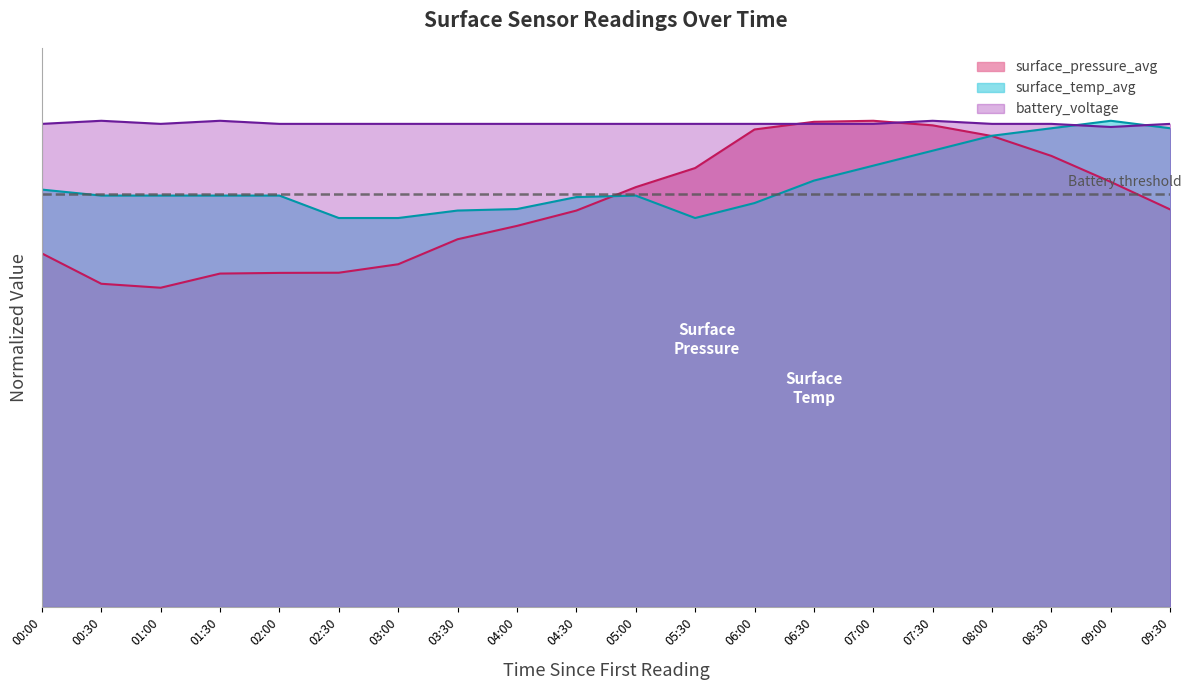

How many categories are shown in the chart?

20